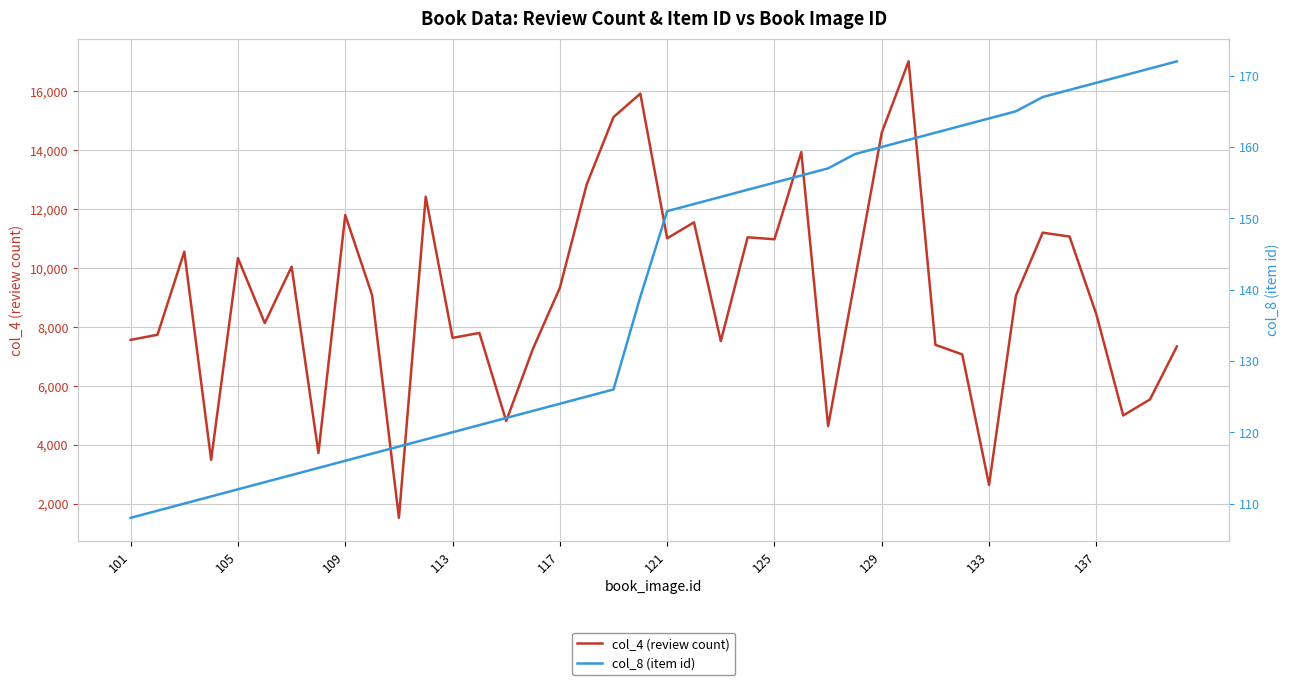

What is the sum of the col_4 (review count) values at 25 and 19?

29848